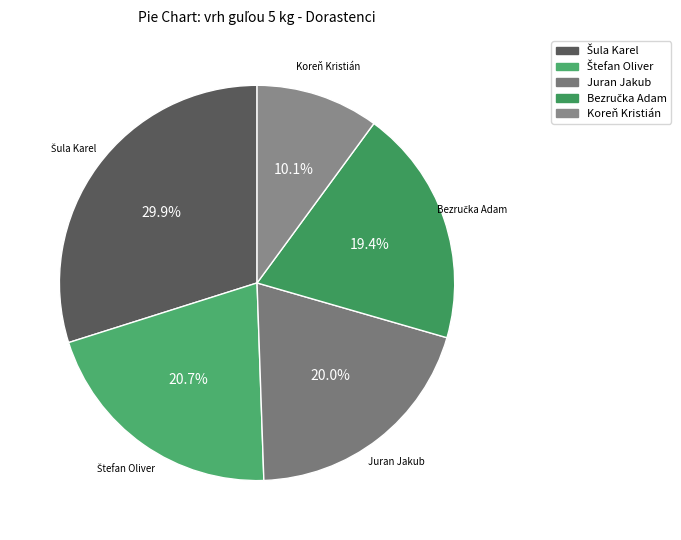

How many segments does this pie chart have?

5